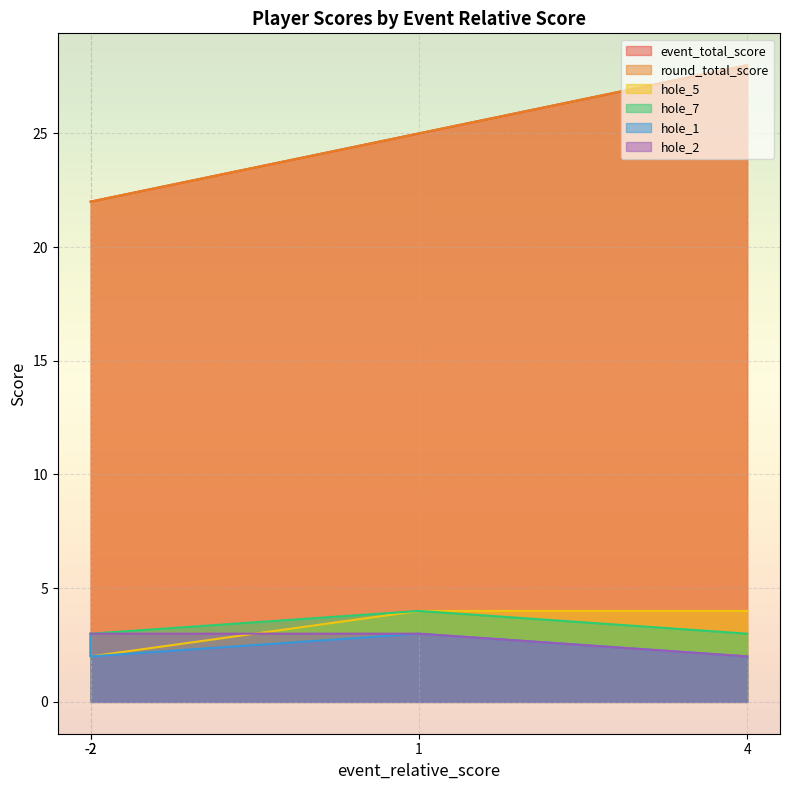

List the series in order of their peak value, highest first.

event_total_score, round_total_score, hole_5, hole_7, hole_1, hole_2